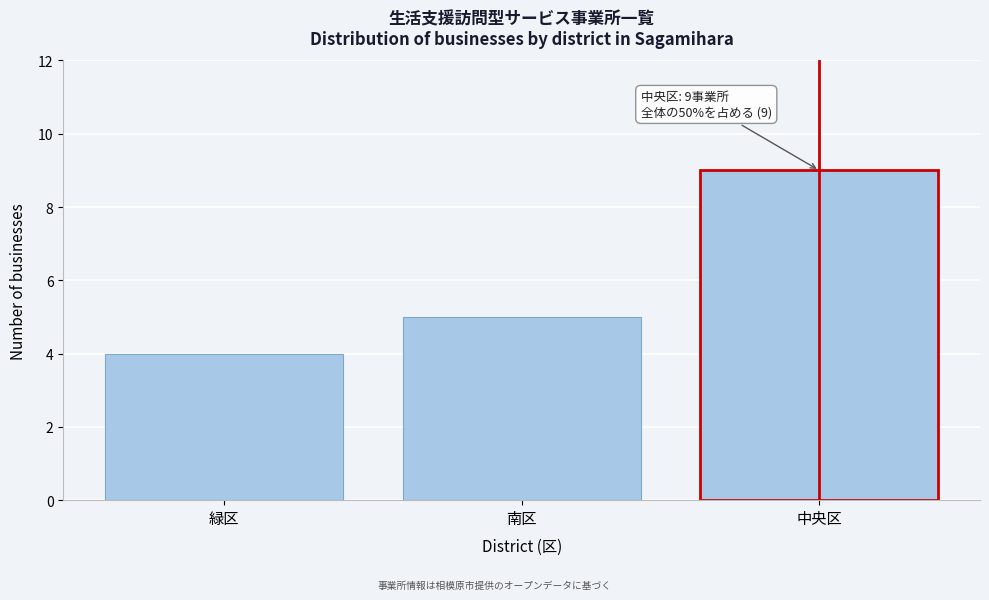

Reading left to right, what are all the values shown in this chart?

緑区=4	南区=5	中央区=9